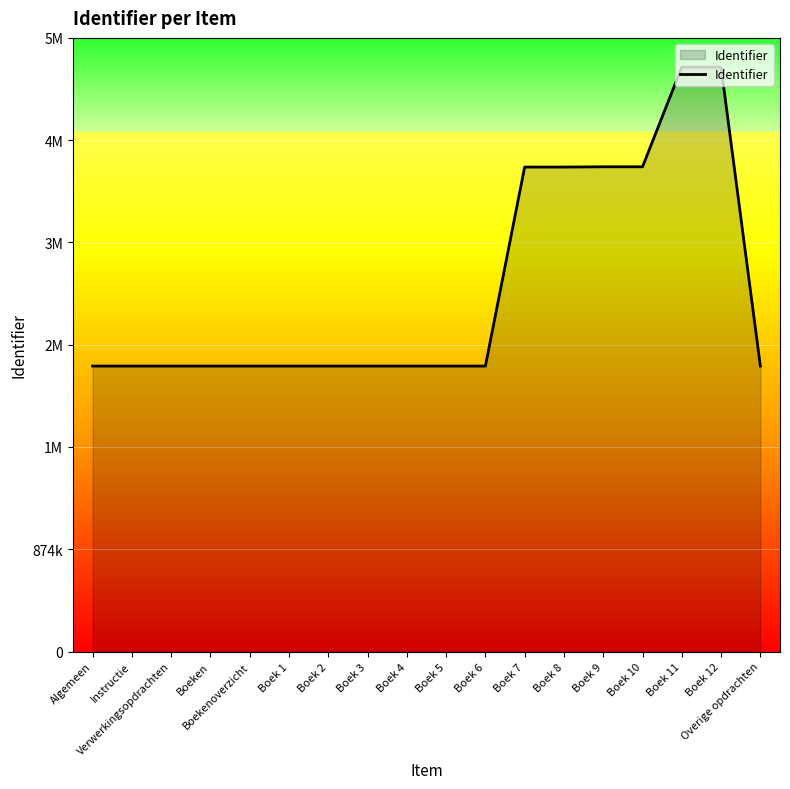

Which label corresponds to the smallest value in the chart?

Algemeen